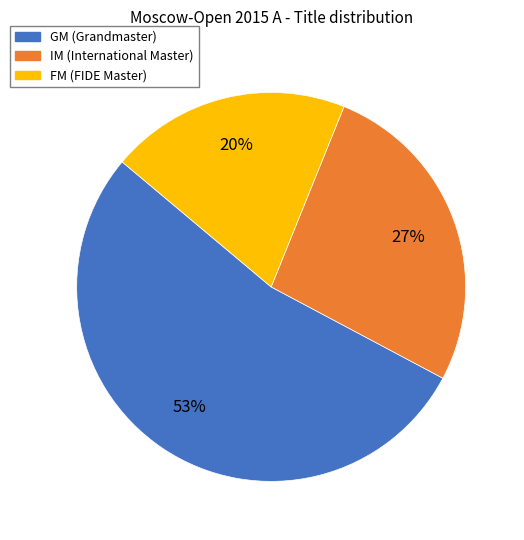

True or false: IM accounts for 14% of the total.

False